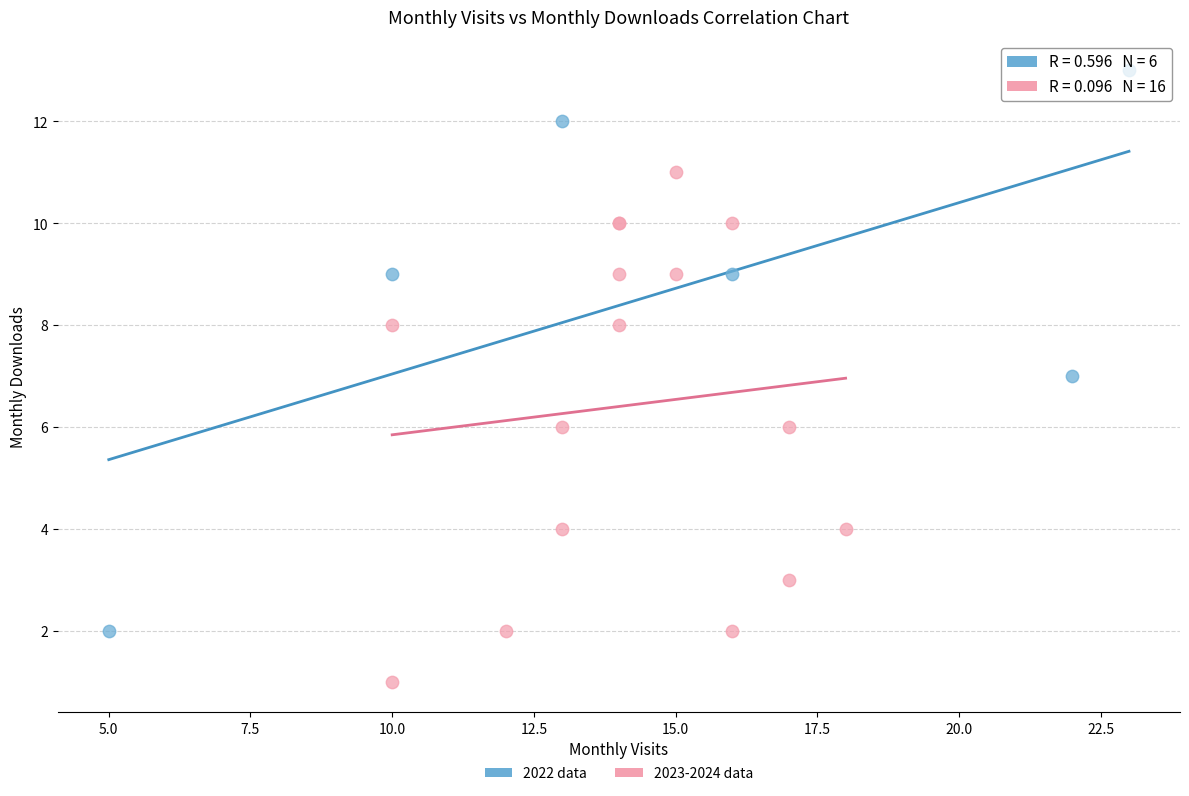

Which series contains the highest Y value?

2022 data